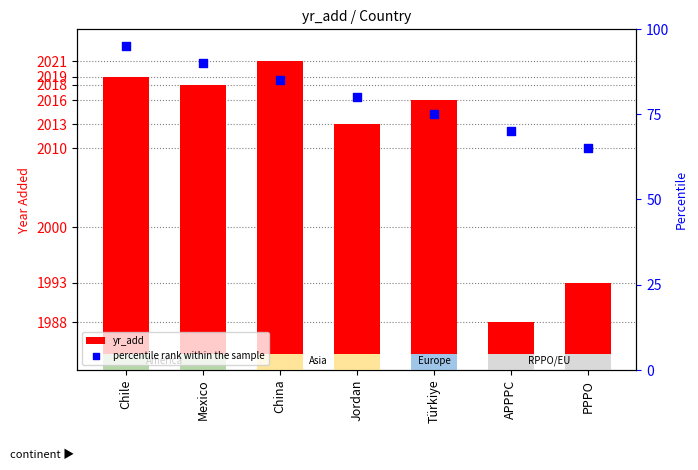

Is the value of percentile rank within the sample at Jordan greater than the value of yr_add at Jordan?

No